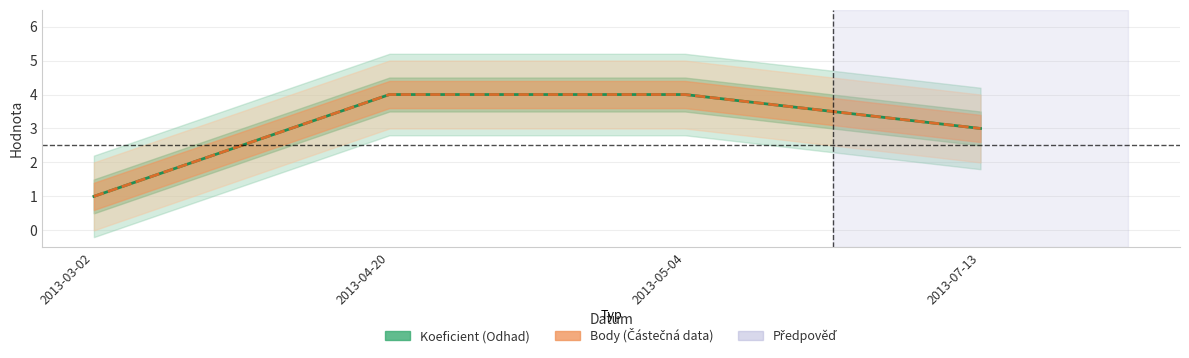

True or false: Body and Koeficient intersect in this chart.

False